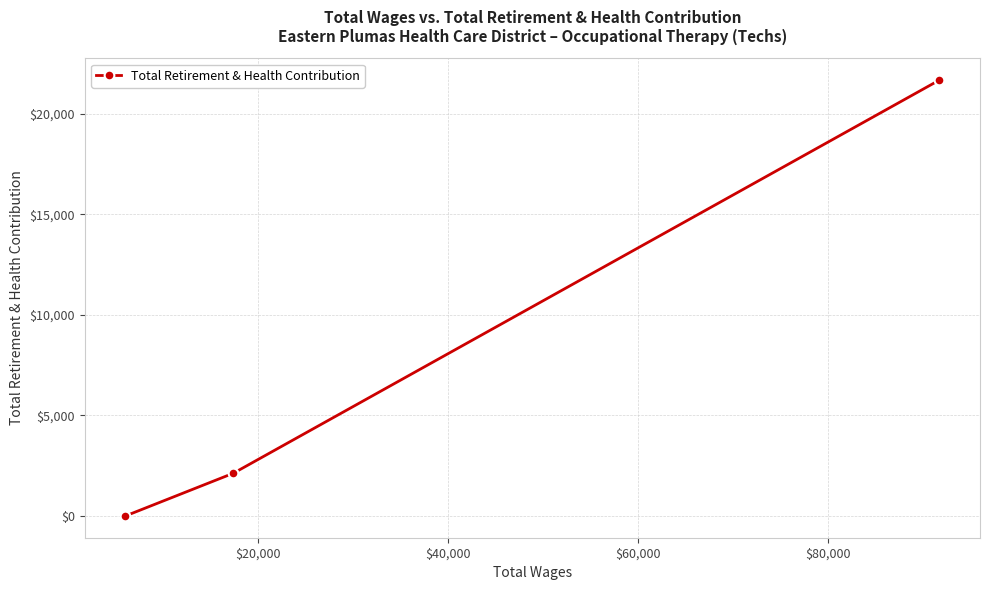

What is the greatest value displayed?

21683